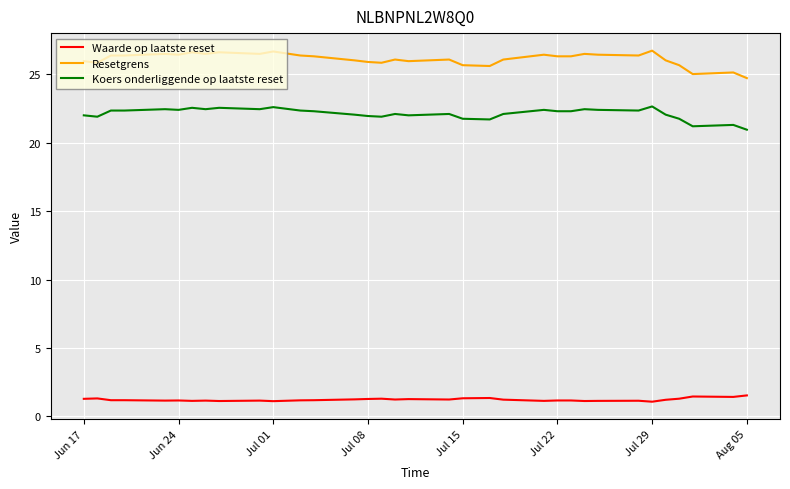

List the series in order of their overall mean, highest first.

Resetgrens, Koers onderliggende op laatste reset, Waarde op laatste reset